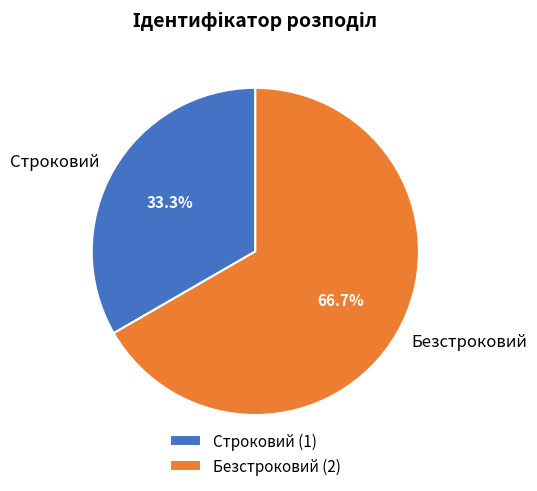

What portion of the pie excludes Строковий?

66.7%